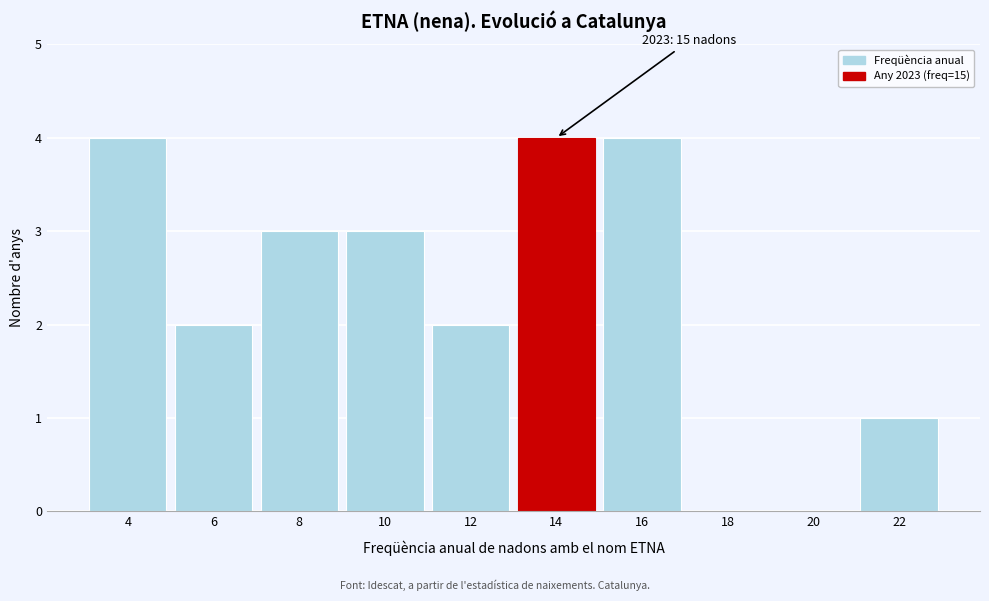

Reading left to right, list all the values displayed in this chart.

4=4	6=2	8=3	10=3	12=2	14=4	16=4	18=0	20=0	22=1